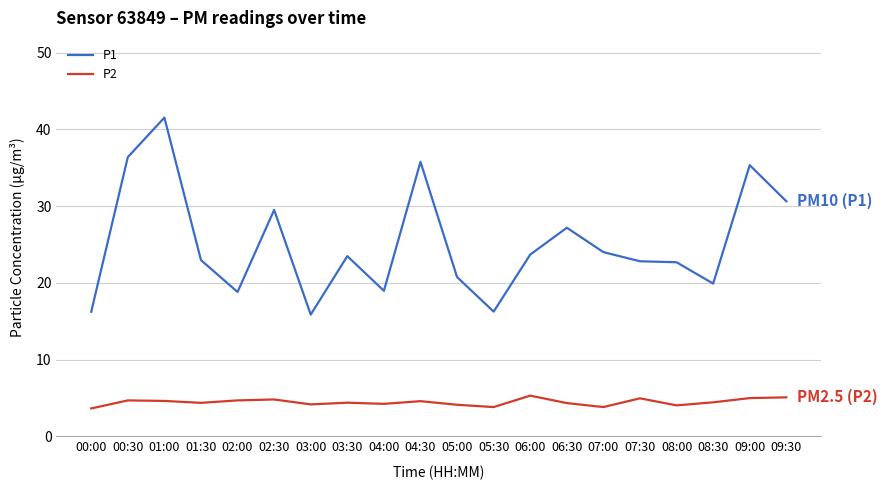

List the series in order of their peak value, highest first.

P1, P2